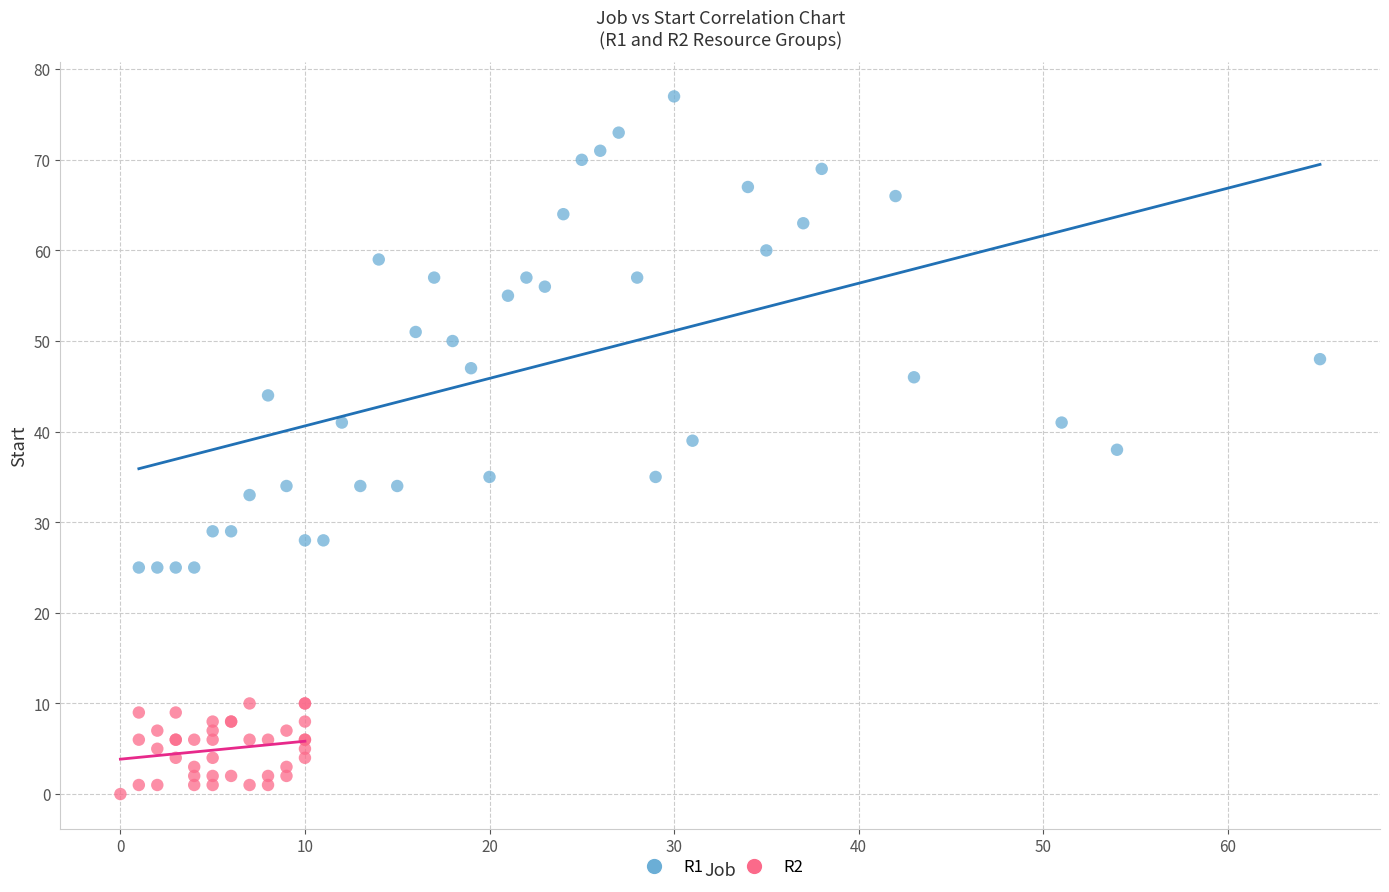

Which series contains the lowest Y value?

R2